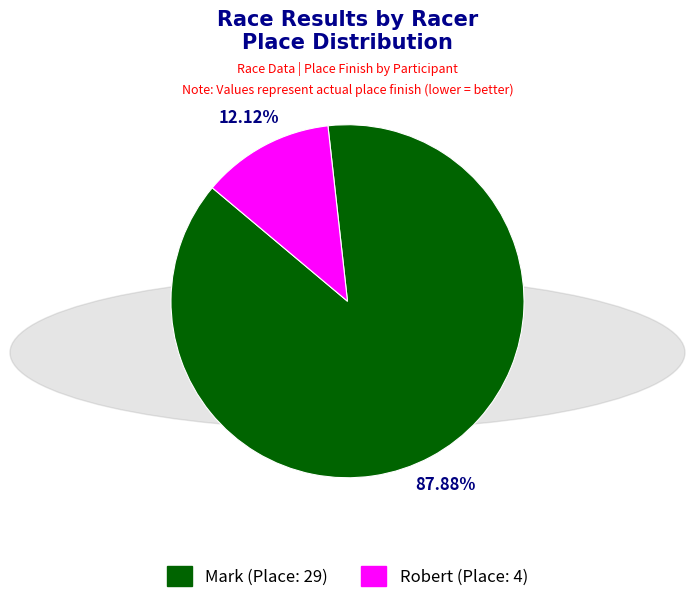

Rank the categories by value from highest to lowest.

Mark, Robert